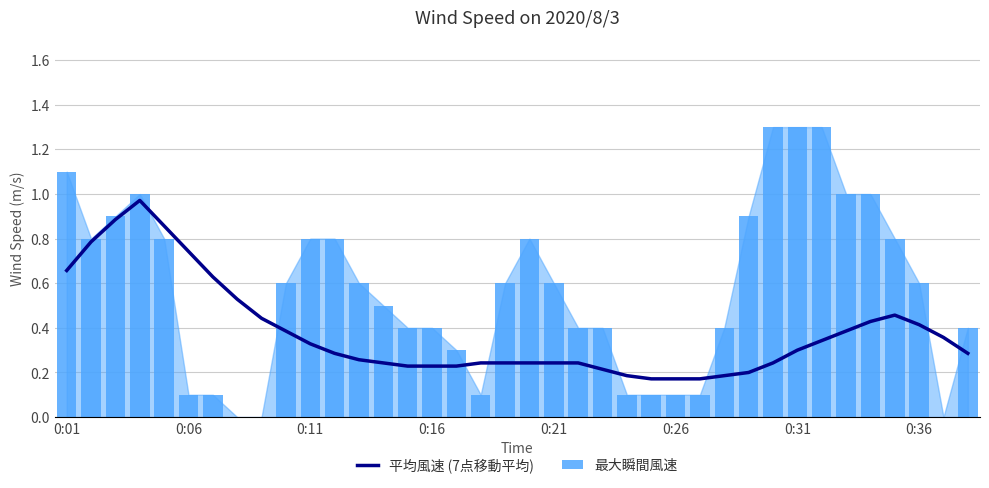

What is the average value of the 平均風速 (7点移動平均) series?

0.4